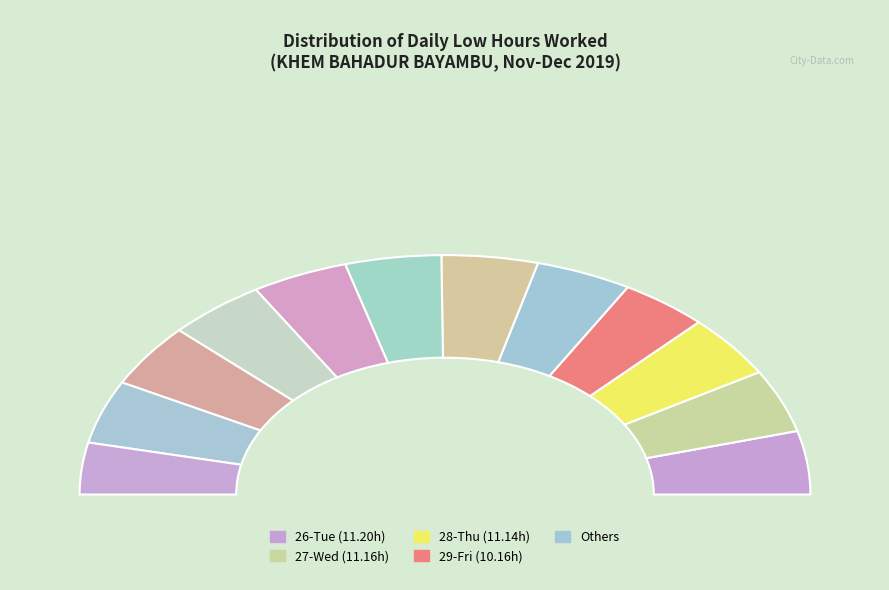

Count the number of slices in the pie.

12